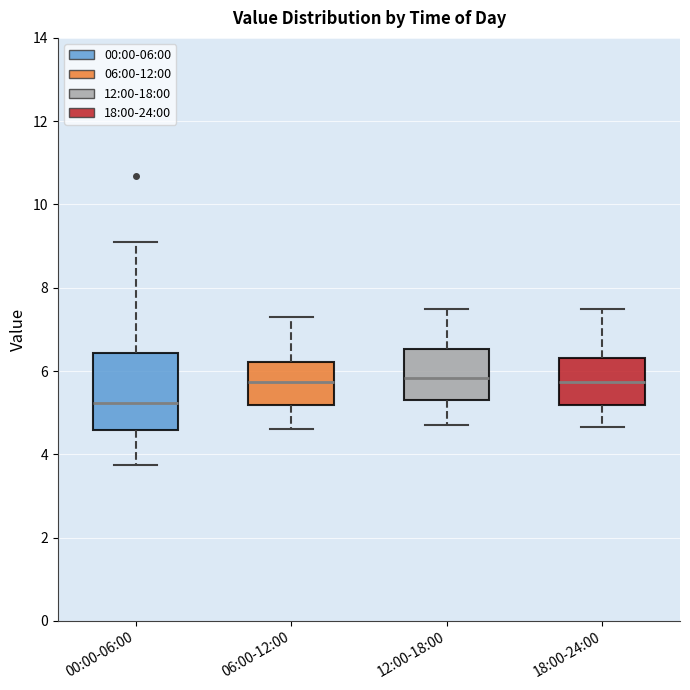

Reading left to right, read every box against the y-axis: the position of its median line, the range the box covers, and the ends of its whiskers. The values are not printed on the chart, so give them approximately, as read against the axis.

00:00-06:00: median 5.2, box 4.6 to 6.4, whiskers 3.8 to 9.2
06:00-12:00: median 5.8, box 5.2 to 6.2, whiskers 4.6 to 7.4
12:00-18:00: median 5.8, box 5.4 to 6.6, whiskers 4.8 to 7.6
18:00-24:00: median 5.8, box 5.2 to 6.4, whiskers 4.6 to 7.6